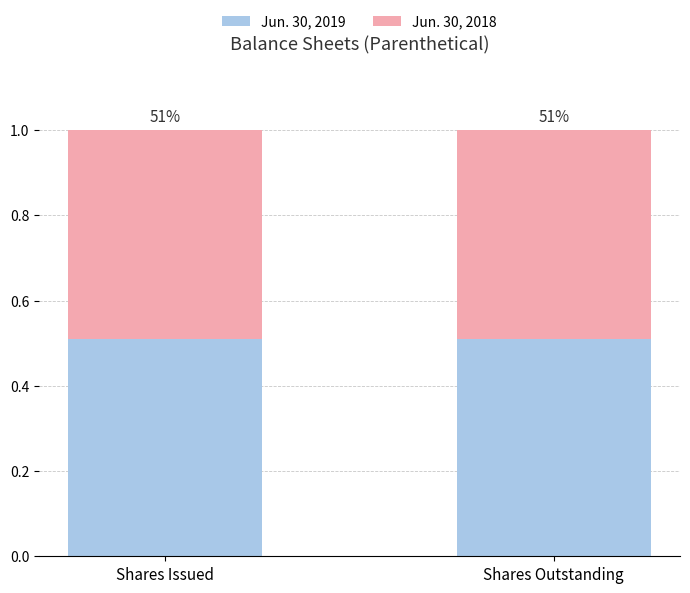

What are all the series names shown in the legend?

Jun. 30, 2019, Jun. 30, 2018